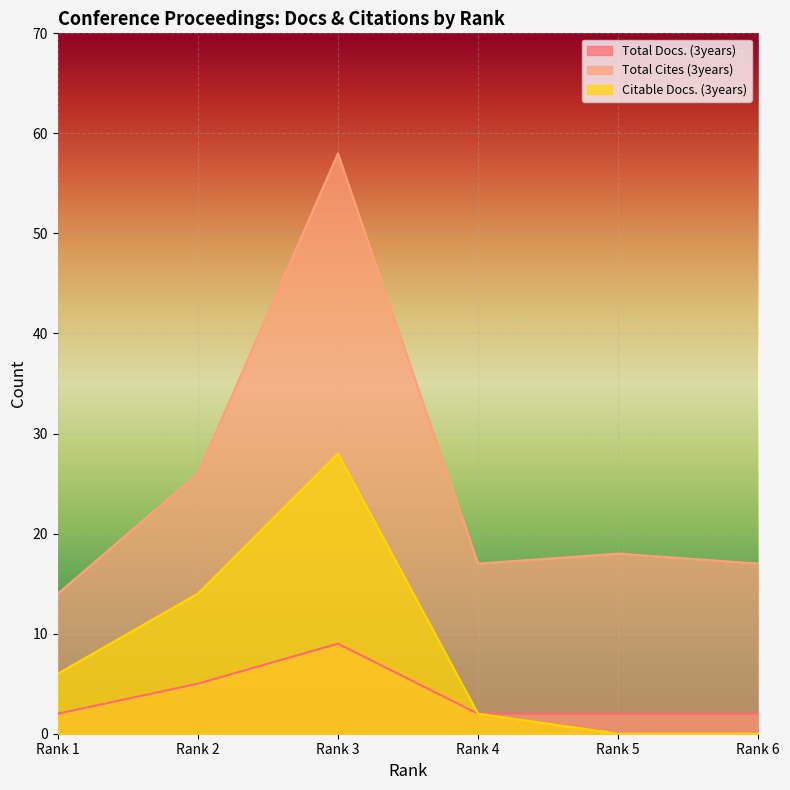

How many lines are shown in the chart?

3